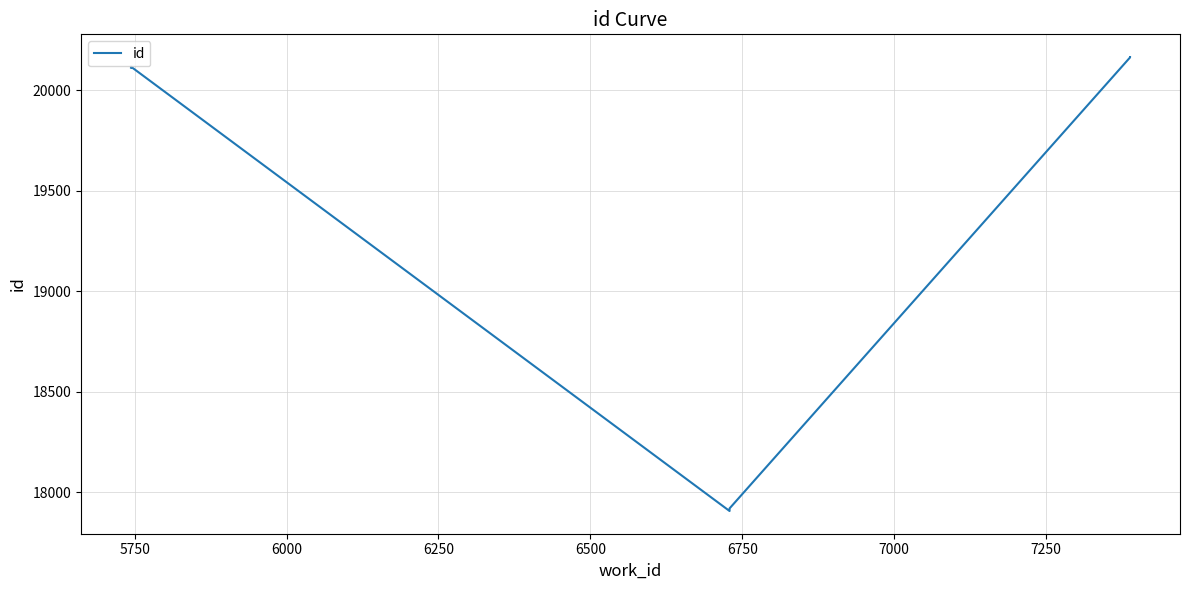

Reading left to right, list all the values displayed in this chart.

20112	20117	17906	17919	20163	20165